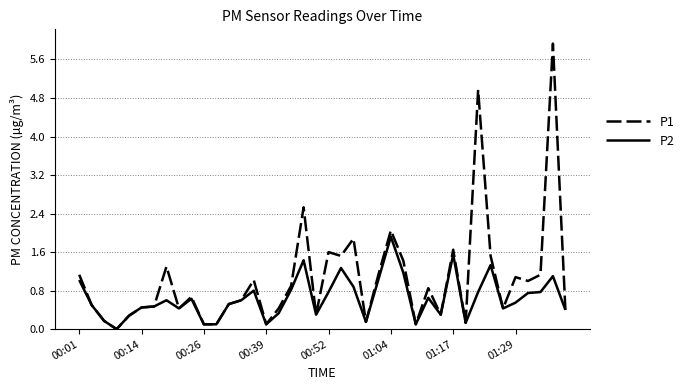

How many lines are shown in the chart?

2